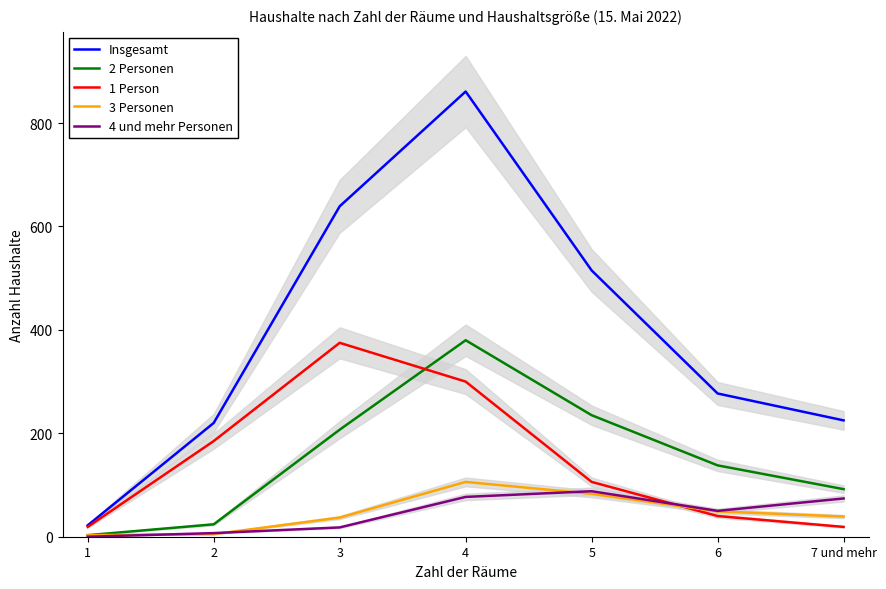

Reading left to right, what are all the values shown in this chart?

Insgesamt: 22	220	639	861	515	277	225
2 Personen: 3	24	207	380	235	138	92
1 Person: 19	185	375	300	106	40	19
3 Personen: 3	5	37	106	83	49	39
4 und mehr Personen: 0	7	18	77	88	50	74